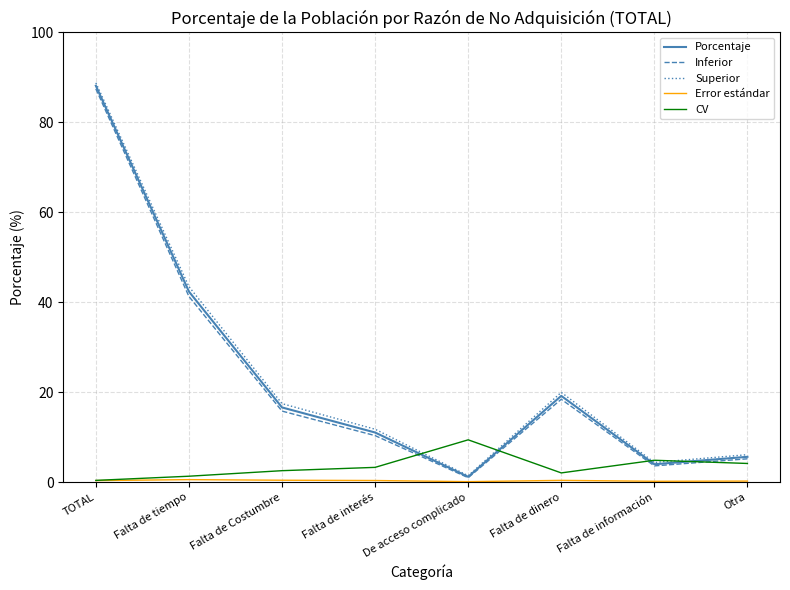

What is the difference between the second highest and second lowest values in the Porcentaje series?

38.4